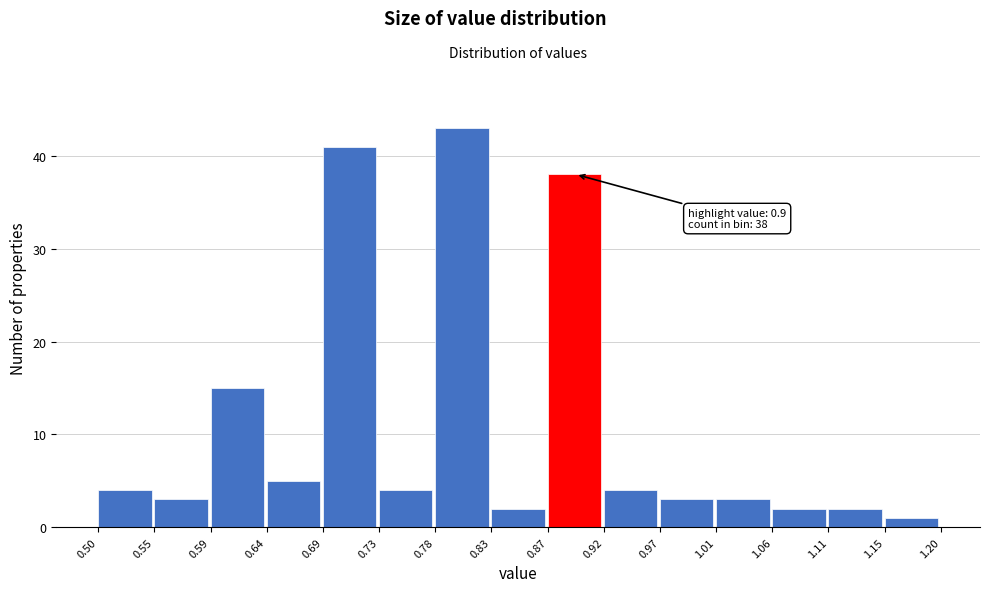

Which range on the x-axis has the tallest bar?

0.78 to 0.83